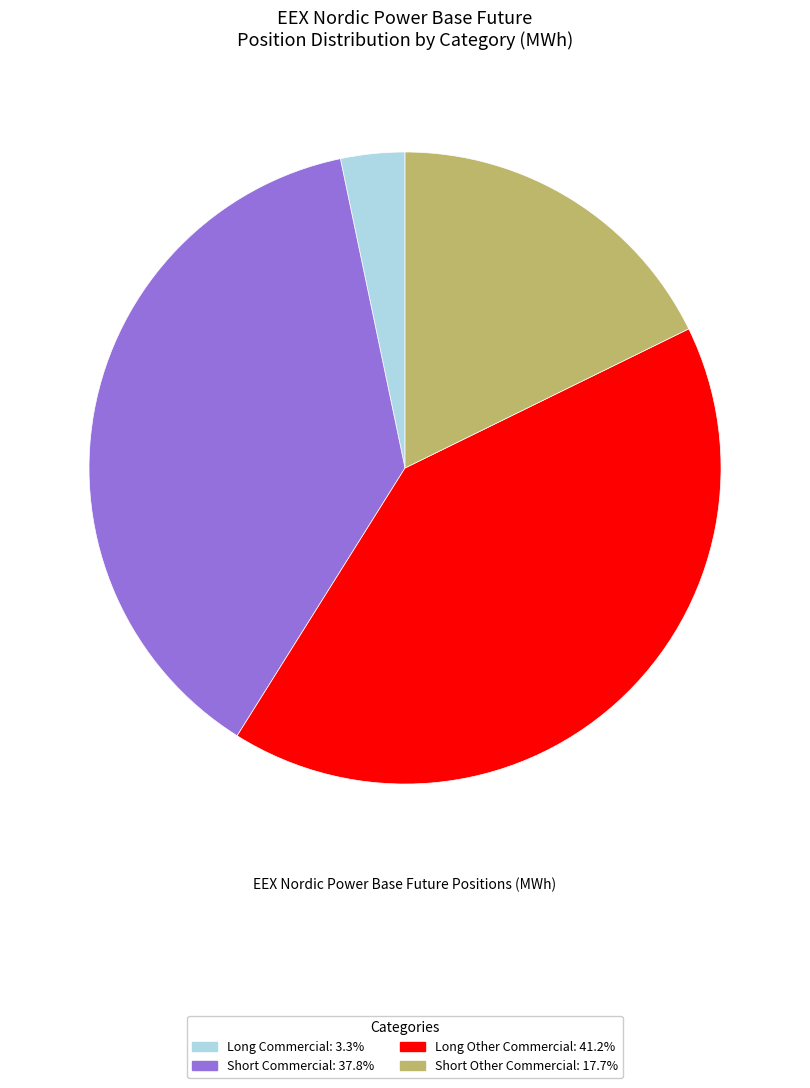

Is there a majority slice in this chart?

No